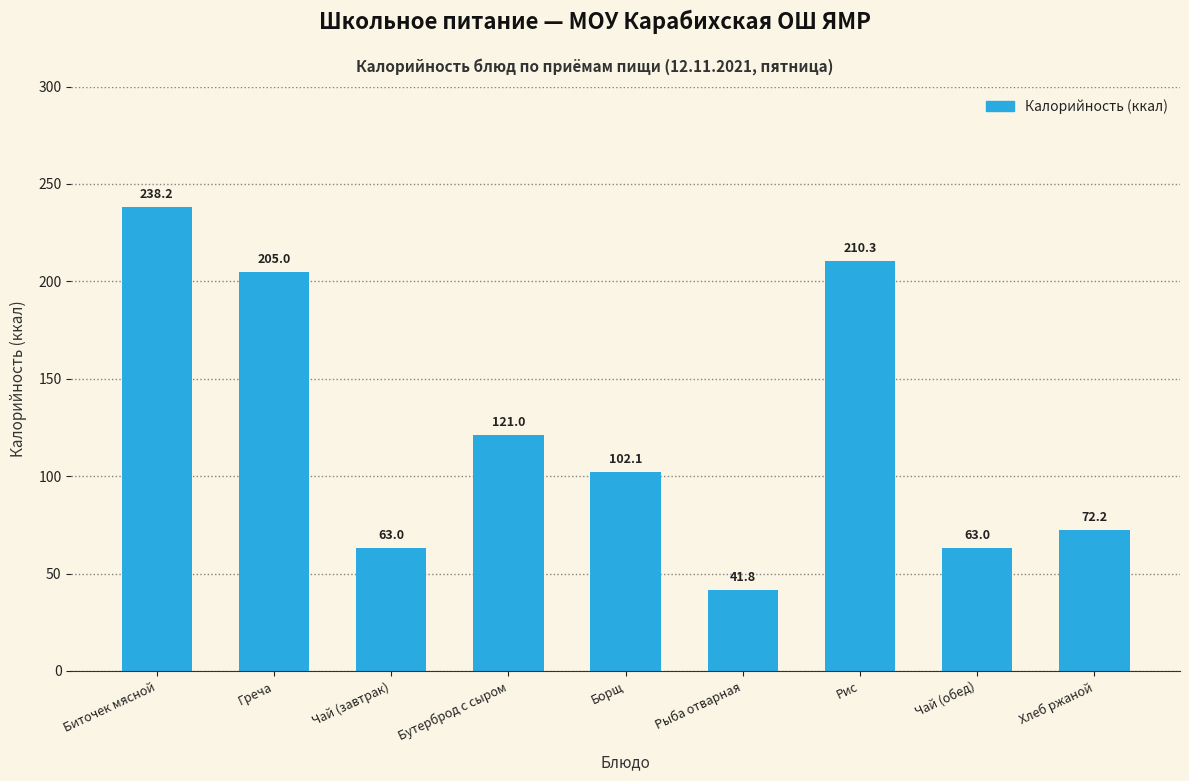

True or false: the data shows 367.9 at Рис.

False